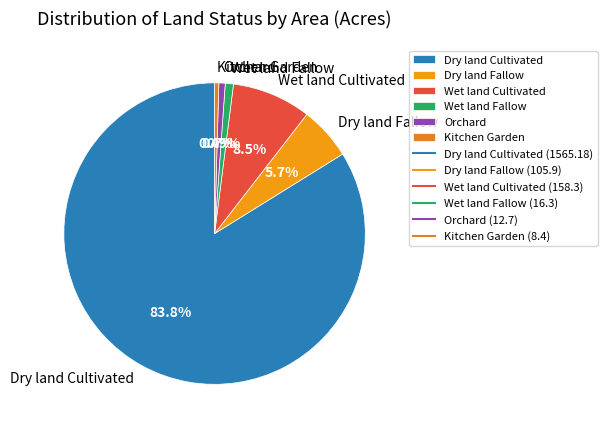

Which has a higher value, Dry land Fallow or Orchard?

Dry land Fallow